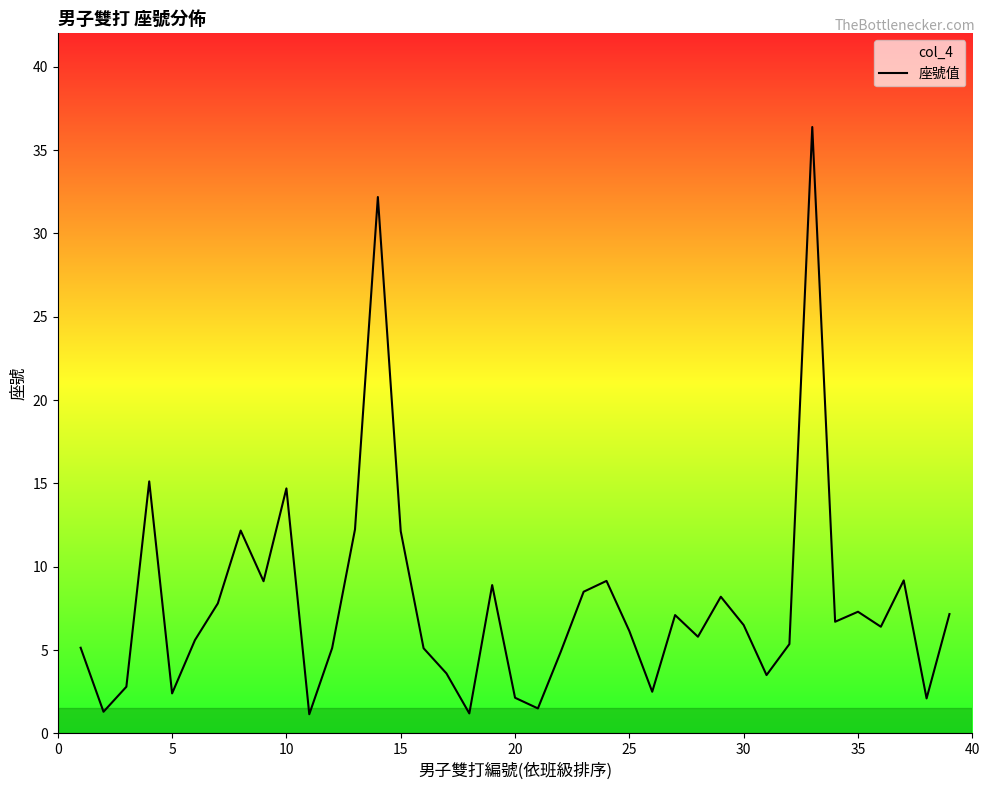

What is the smallest value displayed?

1.1